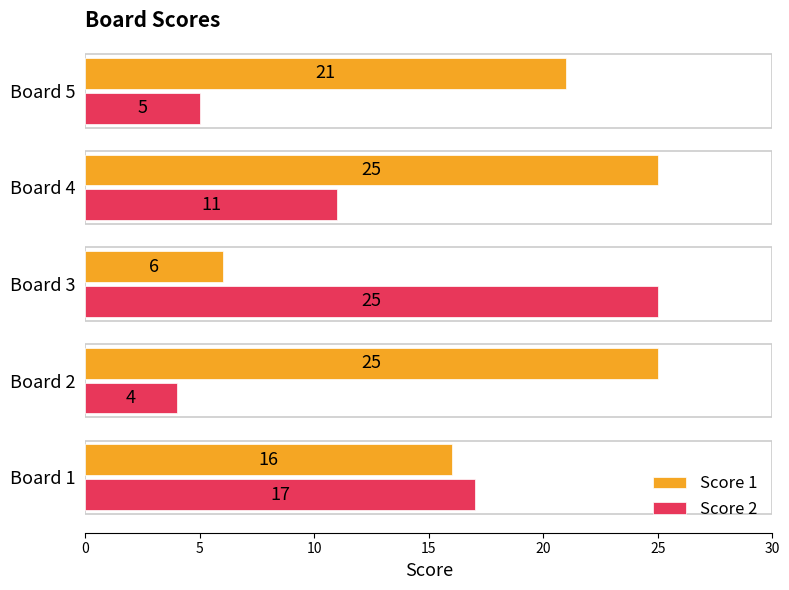

Which label corresponds to the smallest value in the chart?

Board 2